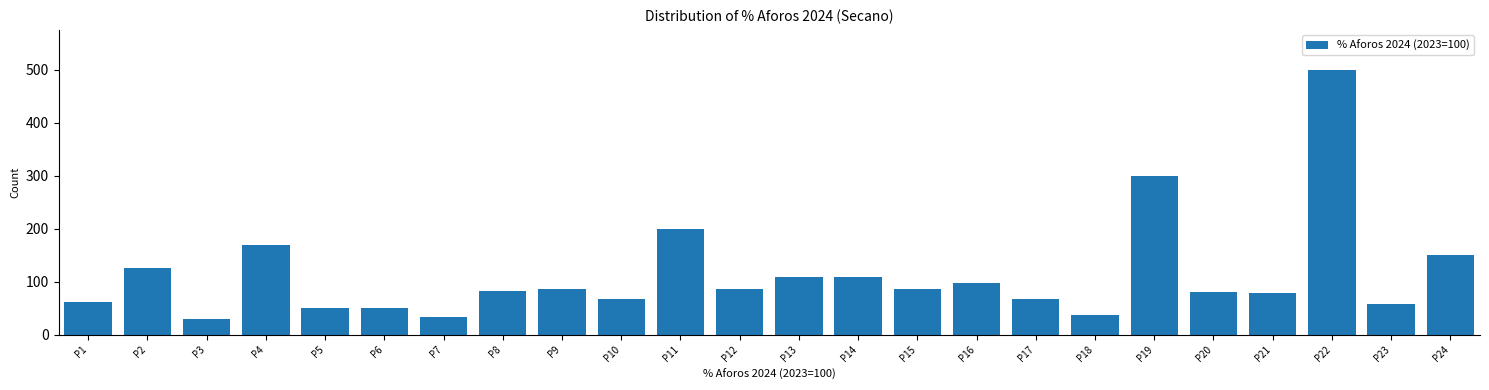

At which label is the value closest to 265?

P19